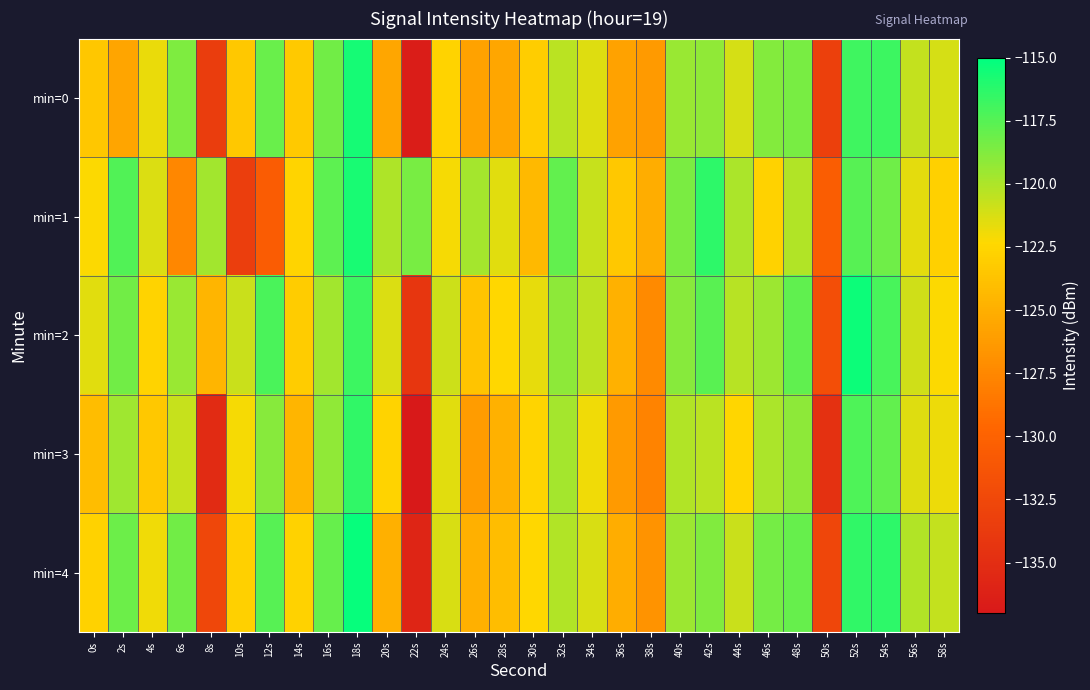

List the series in order of their overall mean, highest first.

min=2, min=1, min=4, min=0, min=3